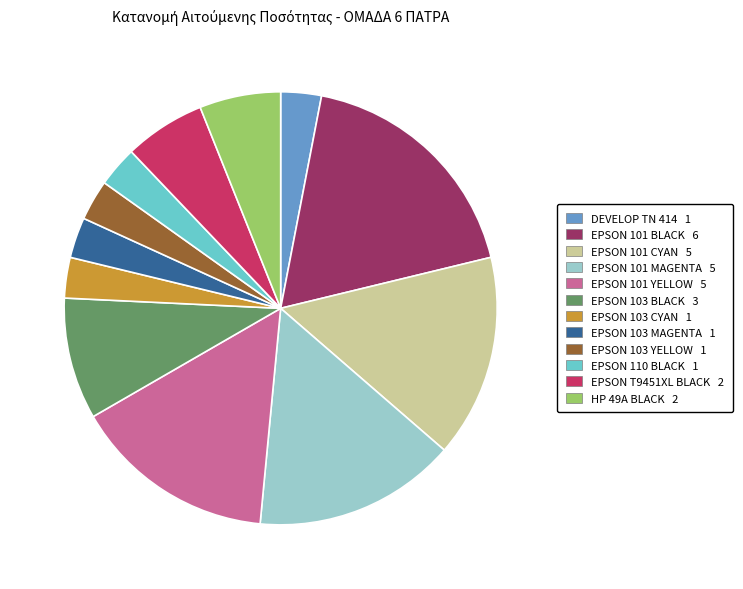

Does EPSON T9451XL BLACK represent more than half of the total?

No